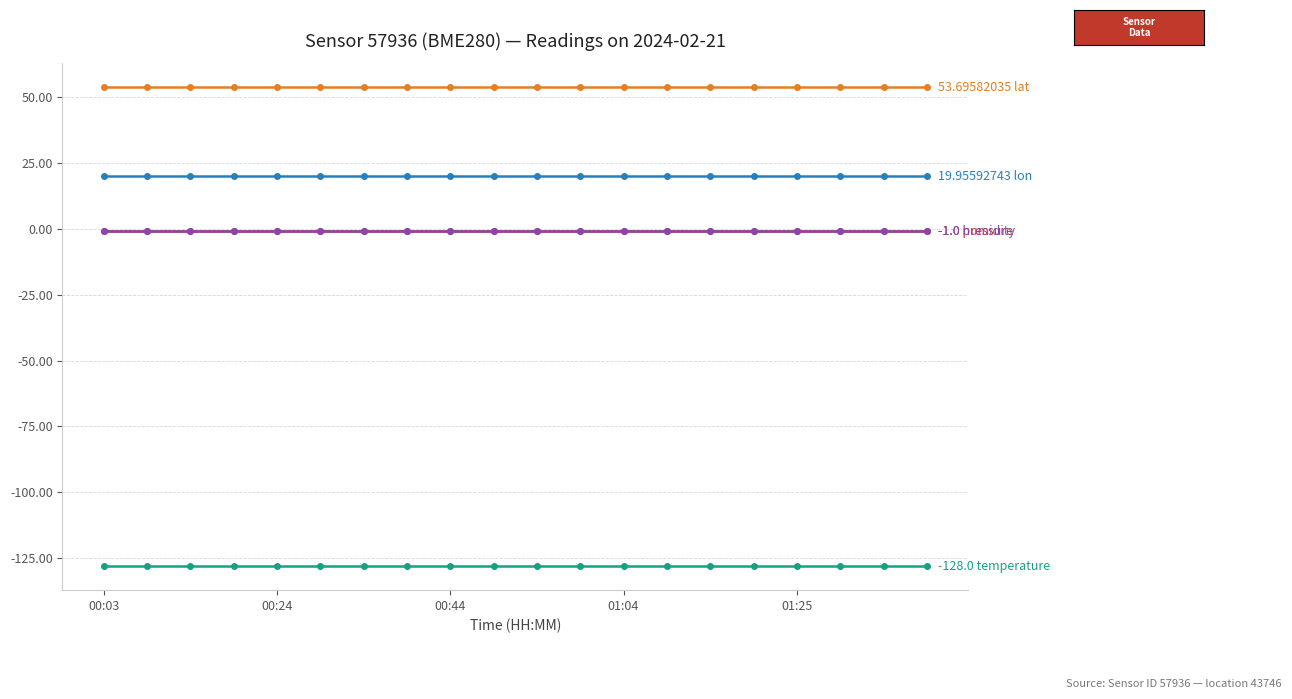

Is this an area chart (filled region under the line)?

No